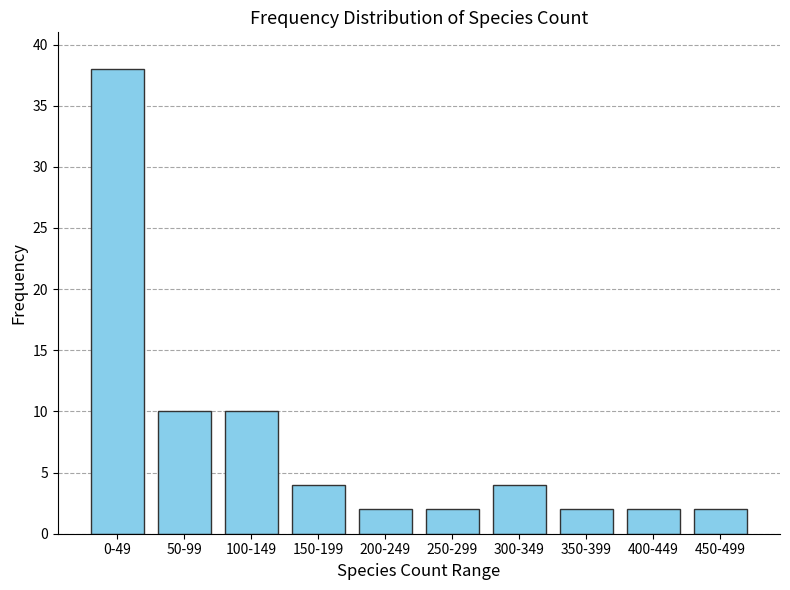

Reading left to right, extract all data points from this chart.

0-49=38	50-99=10	100-149=10	150-199=4	200-249=2	250-299=2	300-349=4	350-399=2	400-449=2	450-499=2